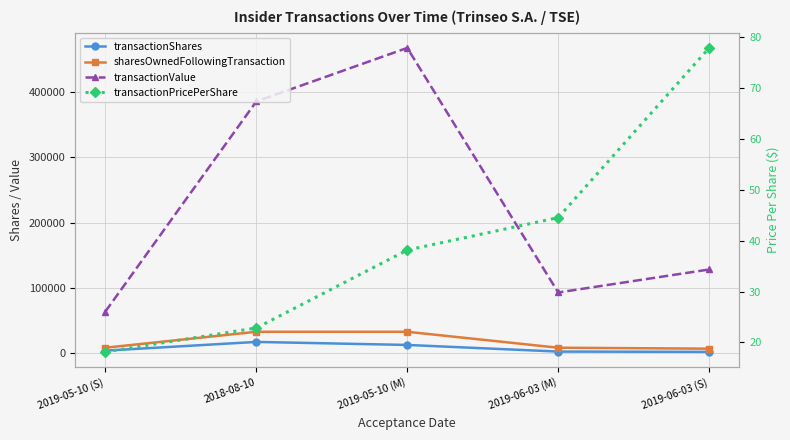

At 2018-08-10, list the series in order from smallest to largest.

transactionPricePerShare, transactionShares, sharesOwnedFollowingTransaction, transactionValue